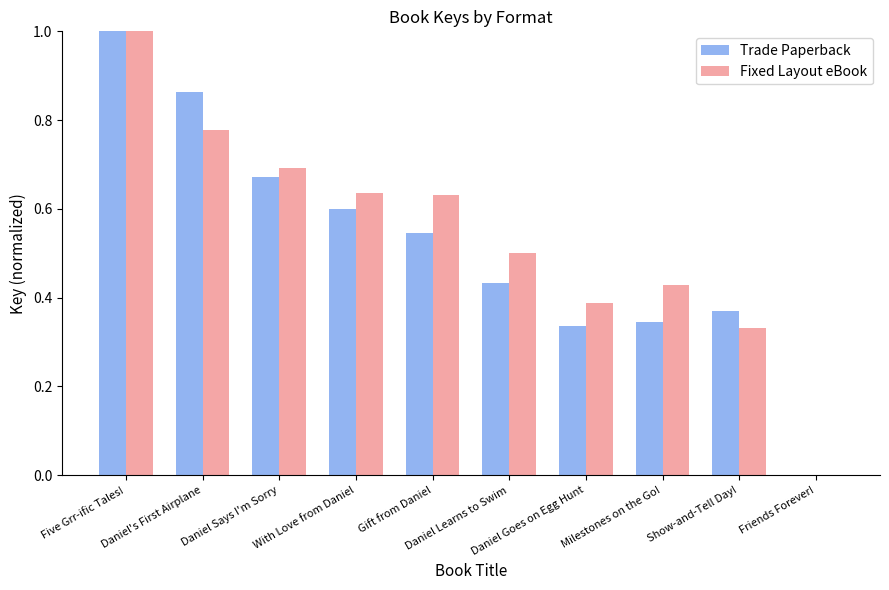

What is the sum of the Trade Paperback values at Five Grr-ific Tales! and Daniel's First Airplane?

1.9